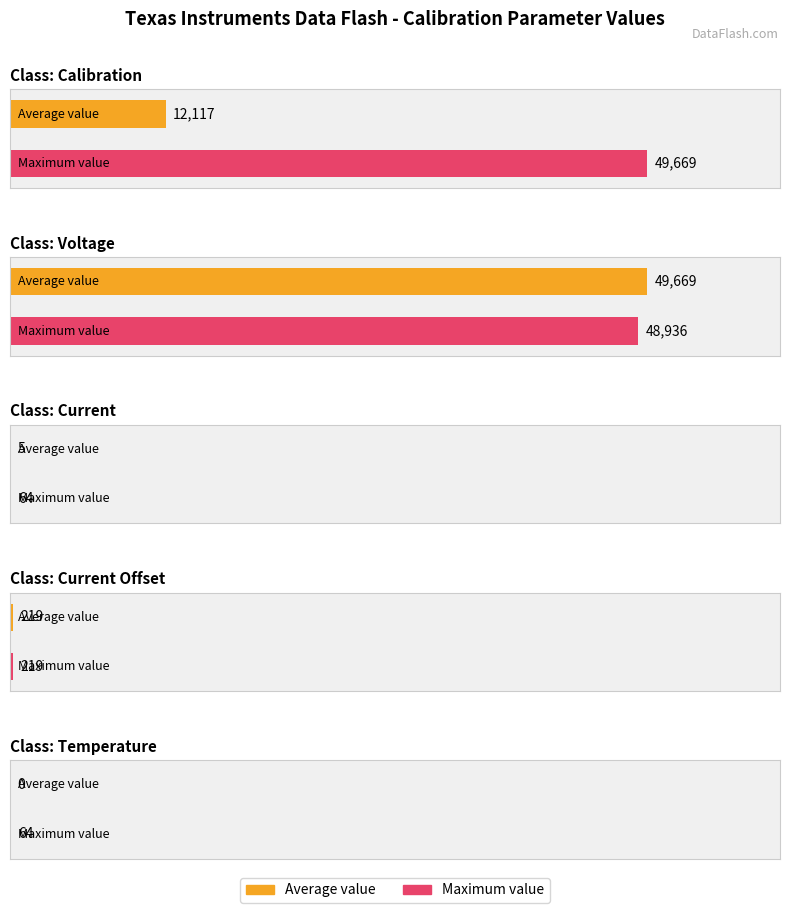

What is the value of the Maximum utilization bar at the 9th from the left?

219